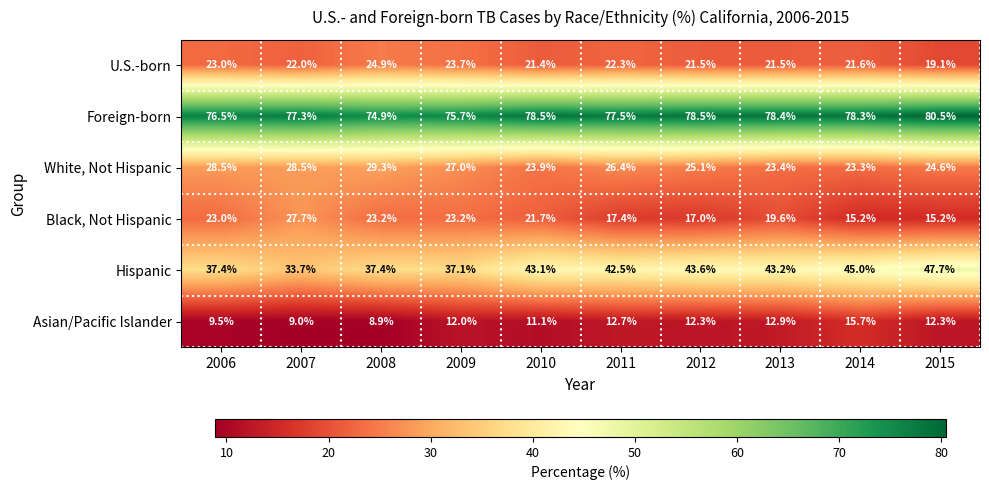

Rank the series by their maximum value, from lowest to highest.

Asian/Pacific Islander, U.S.-born, Black, Not Hispanic, White, Not Hispanic, Hispanic, Foreign-born